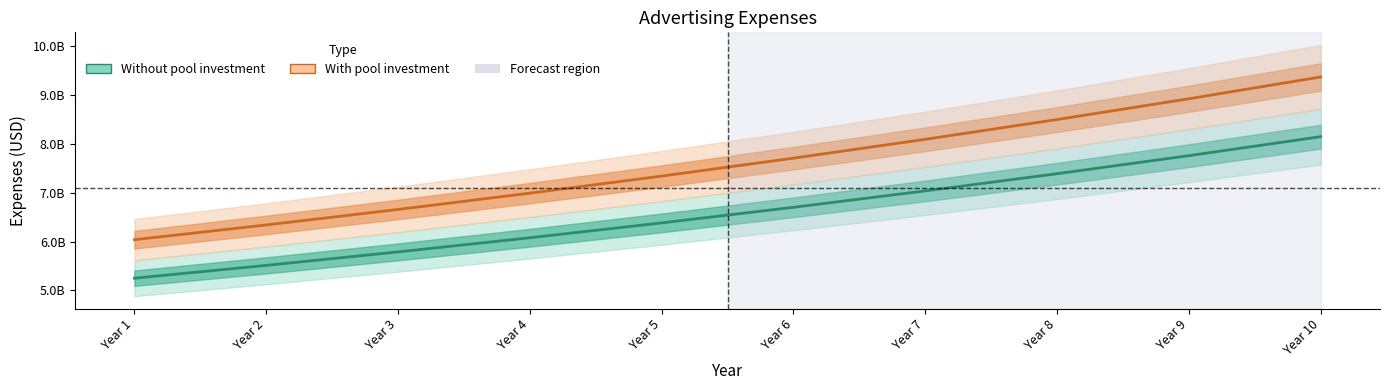

Reading left to right, list all the values displayed in this chart.

Without pool investment: Year 1=525000000.0	Year 2=551250000.0	Year 3=578812500.0	Year 4=607753125.0	Year 5=638140781.2	Year 6=670047820.3	Year 7=703550211.3	Year 8=738727721.9	Year 9=775664108.0	Year 10=814447313.4
With pool investment: Year 1=603750000.0	Year 2=633937500.0	Year 3=665634375.0	Year 4=698916093.8	Year 5=733861898.4	Year 6=770554993.4	Year 7=809082743.0	Year 8=849536880.2	Year 9=892013724.2	Year 10=936614410.4